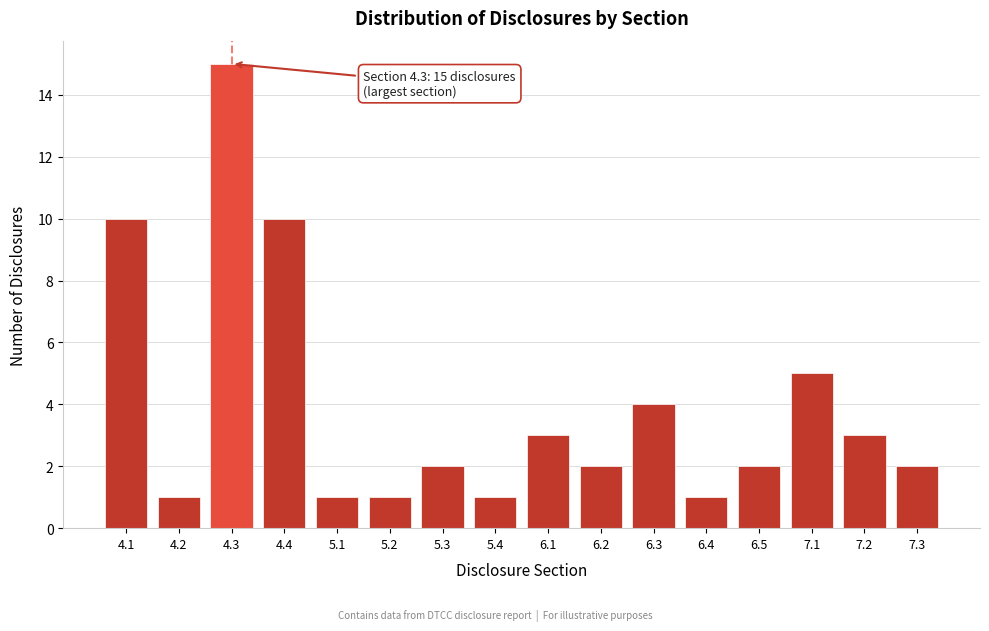

Reading left to right, extract all data points from this chart.

4.1=10	4.2=1	4.3=15	4.4=10	5.1=1	5.2=1	5.3=2	5.4=1	6.1=3	6.2=2	6.3=4	6.4=1	6.5=2	7.1=5	7.2=3	7.3=2